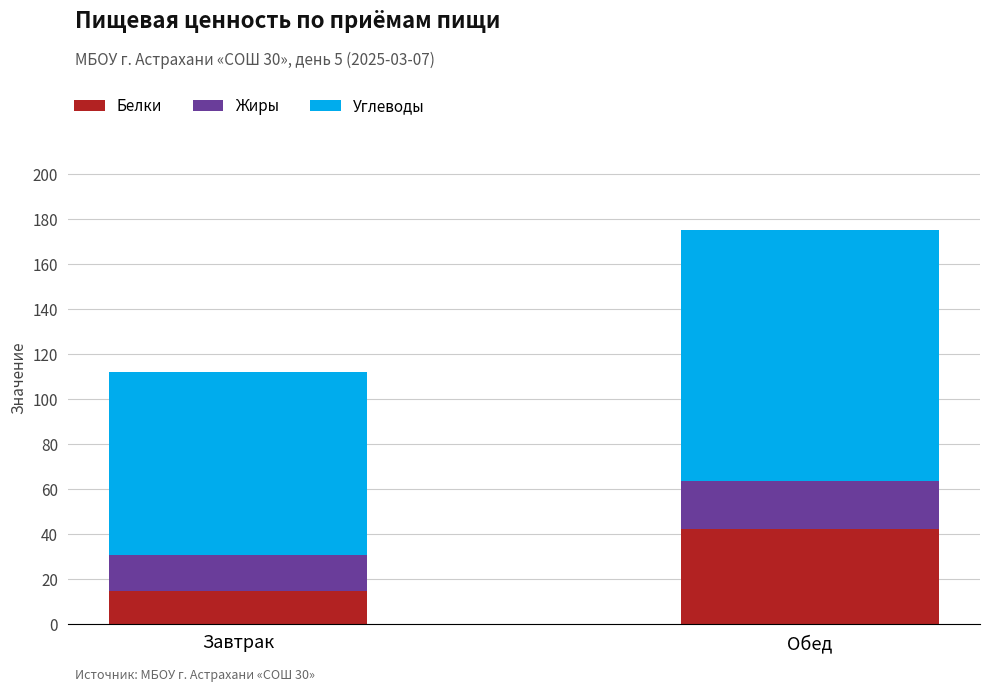

Rank the categories by Белки value from highest to lowest.

Обед, Завтрак